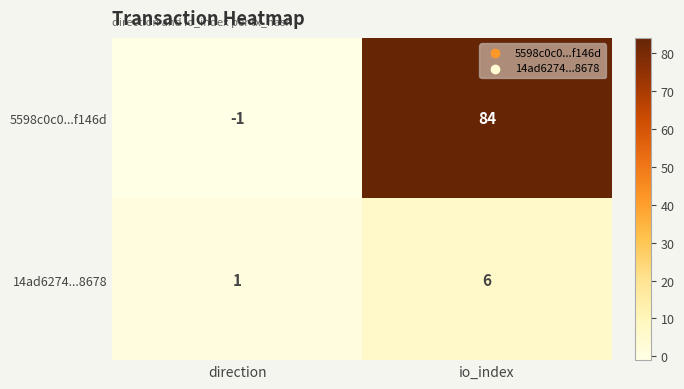

Count the number of data series in this chart.

2